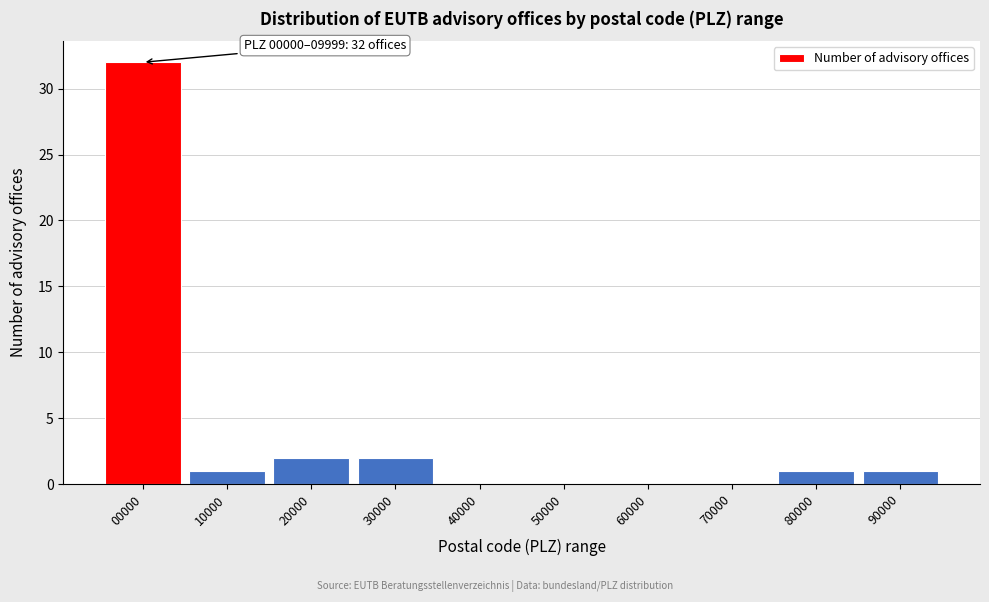

Reading left to right, what are all the values shown in this chart?

00000=32	10000=1	20000=2	30000=2	40000=0	50000=0	60000=0	70000=0	80000=1	90000=1